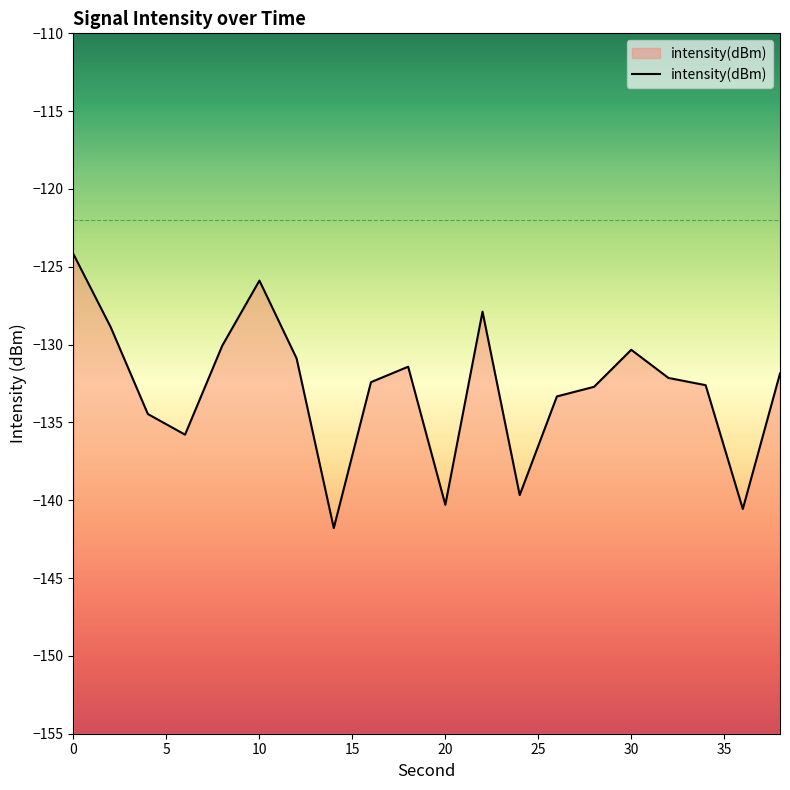

What is the average value?

-132.9